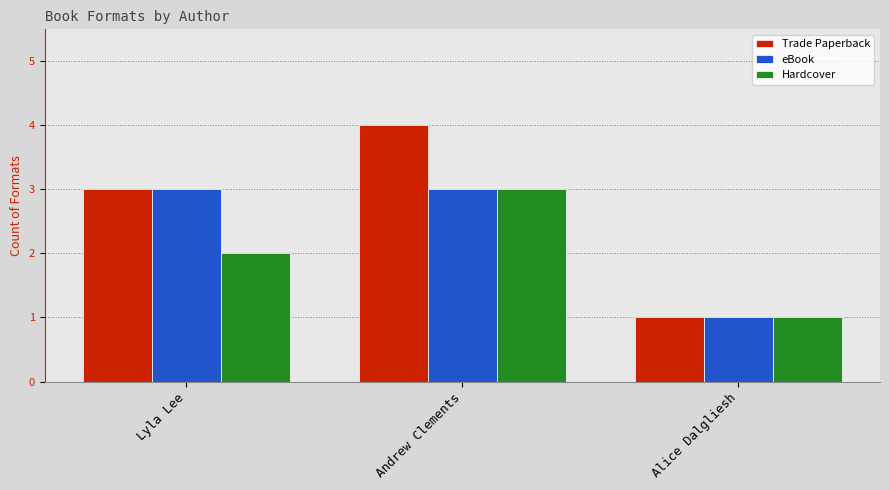

Is it true that Hardcover equals 3 at Andrew Clements?

True